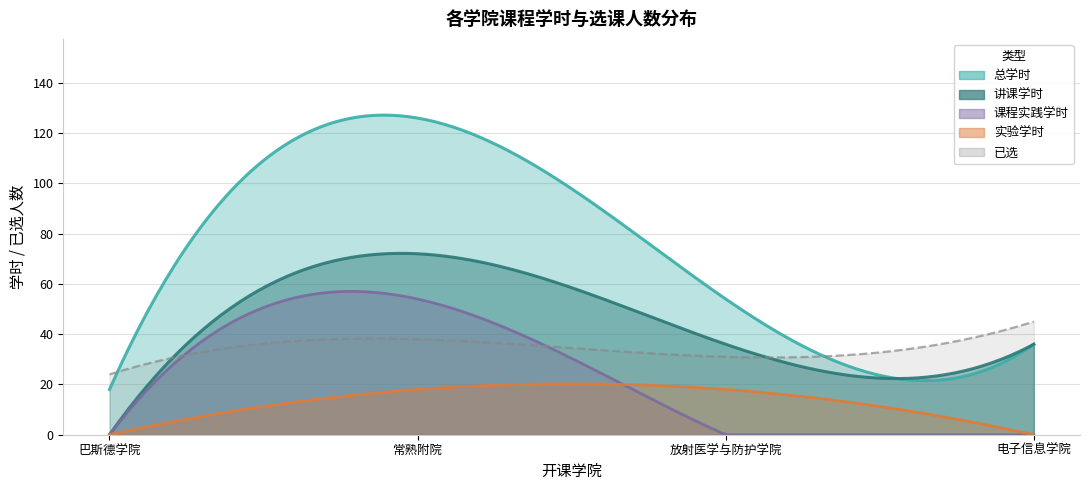

At how many categories does at least one series exceed 100?

1